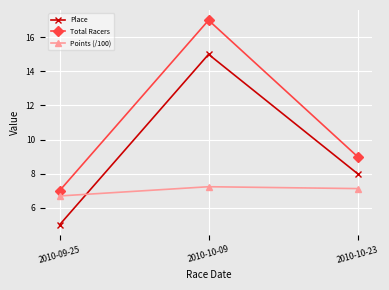

How many series are shown in this chart?

3